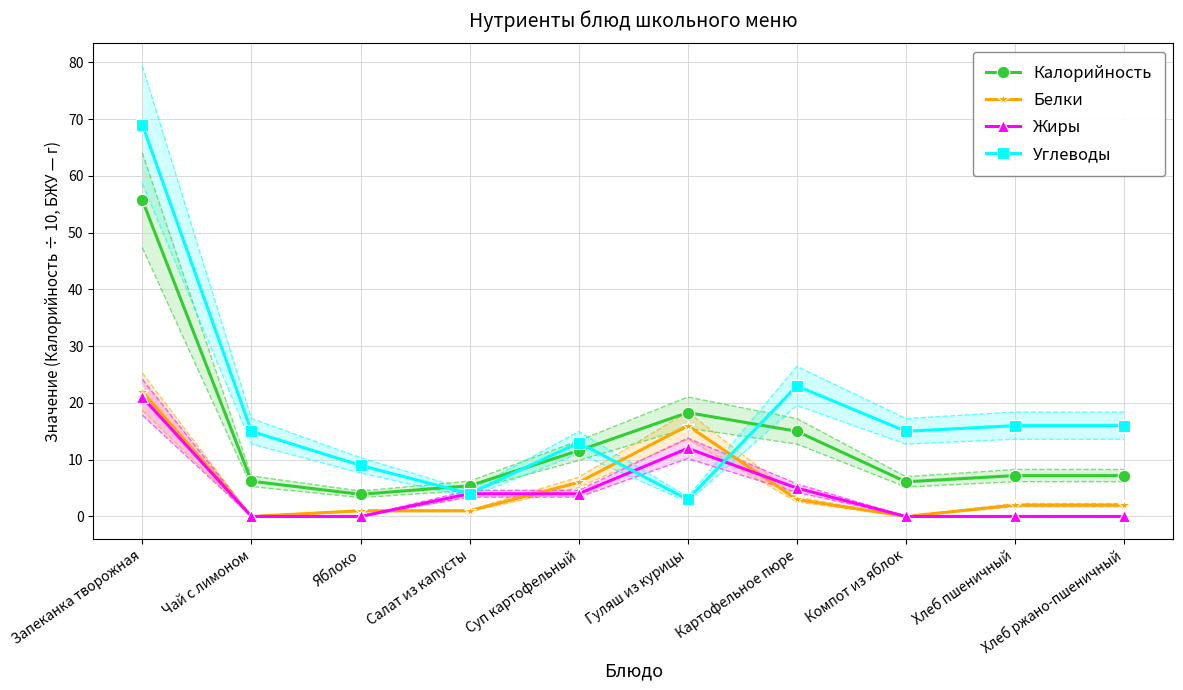

What is the approximate value of Белки at Суп картофельный?

6.0